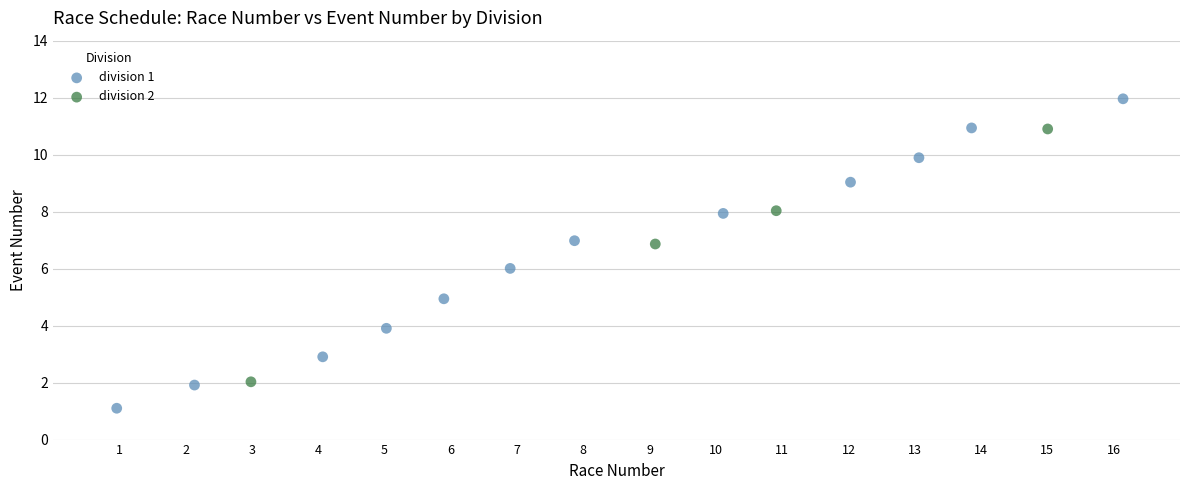

Which series reaches the minimum Y coordinate?

division 1